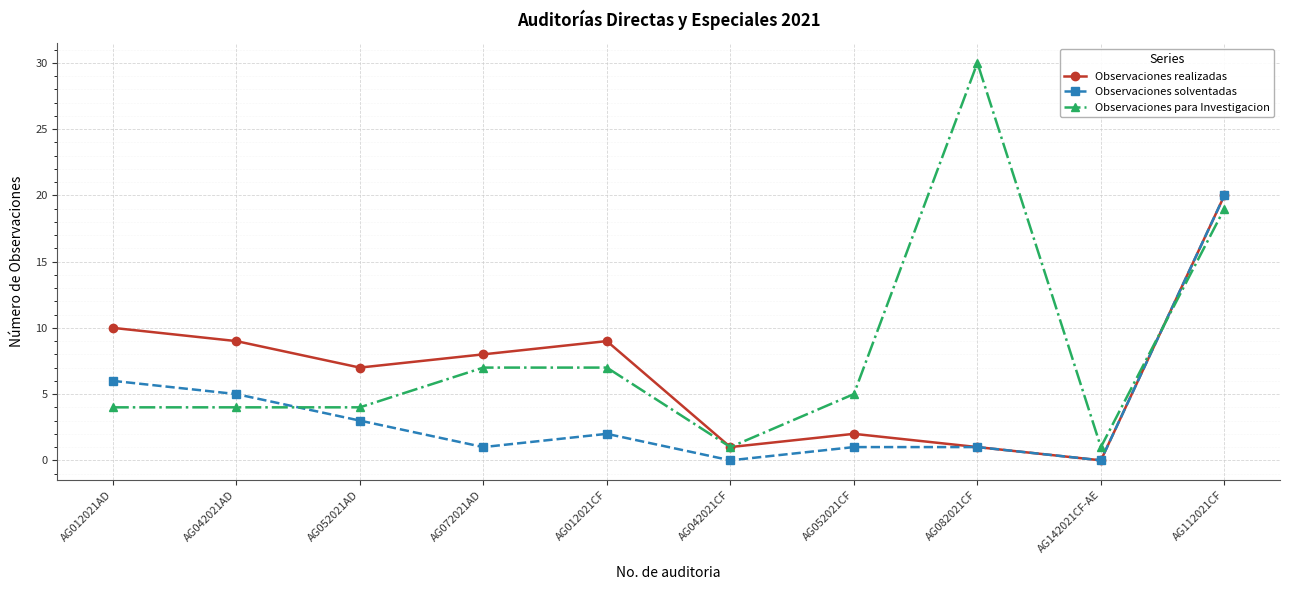

What is the highest value of the Observaciones para Investigacion series?

30